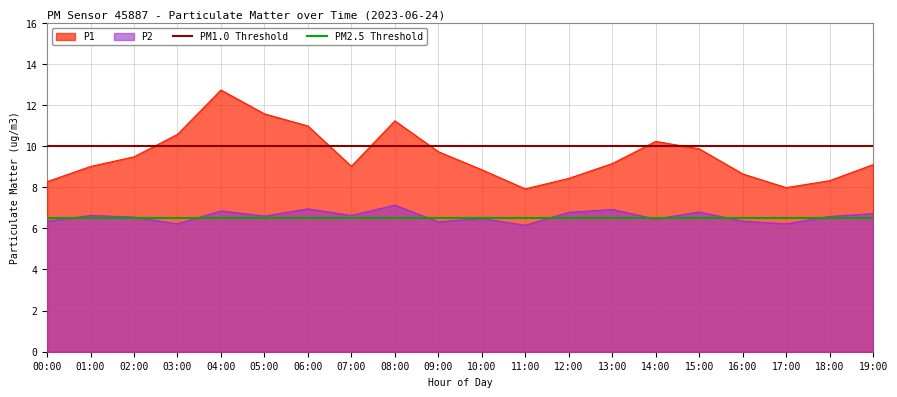

The P2 series shows 6.7 at 19:00. True or false?

True